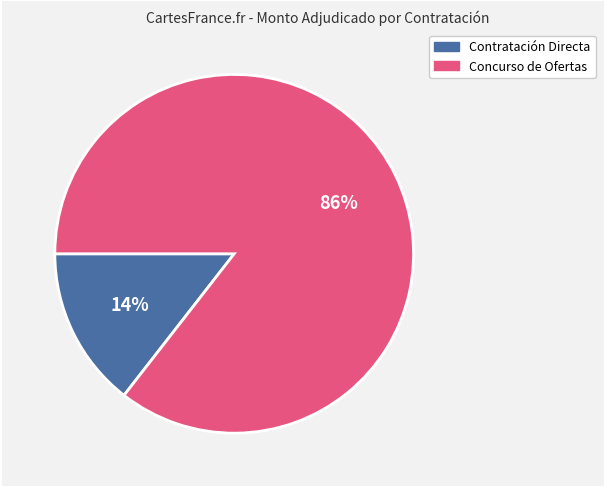

Is there a majority slice in this chart?

Yes